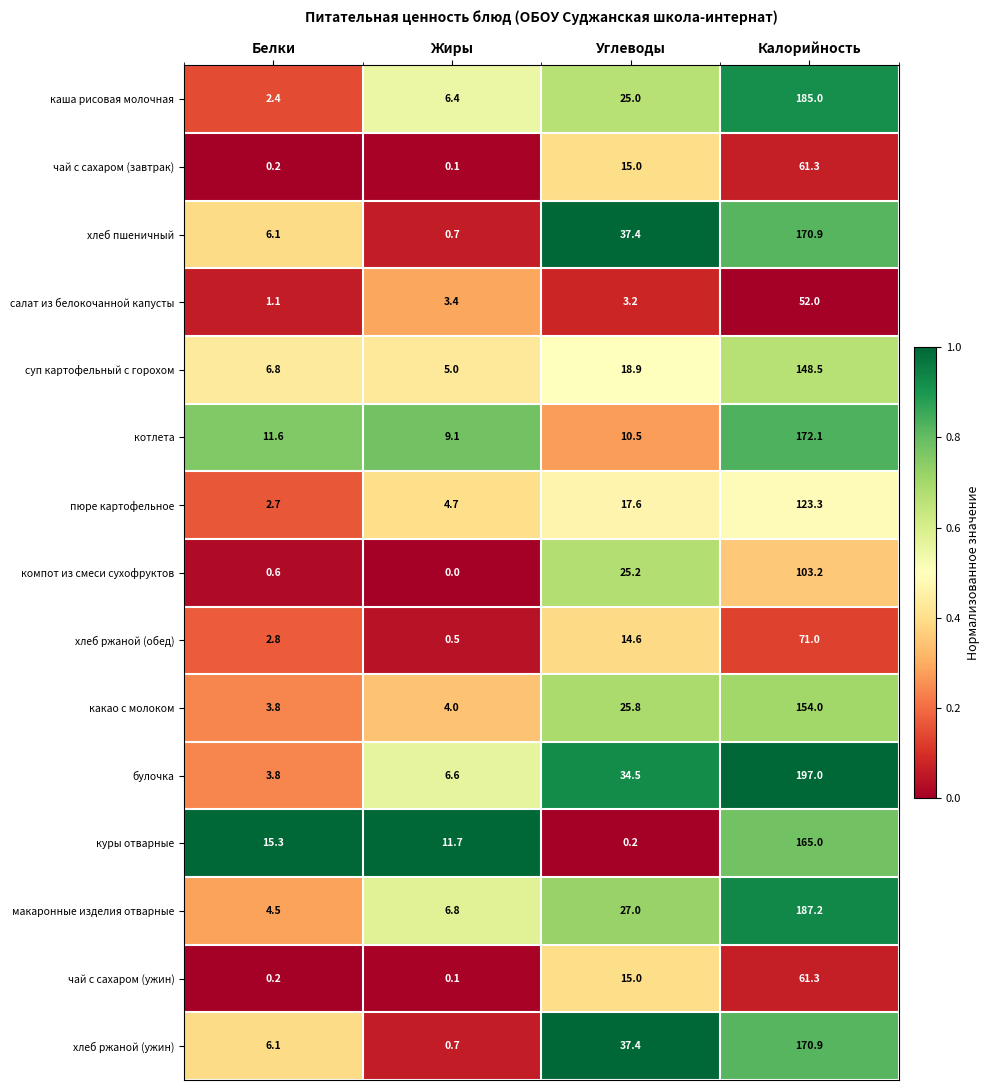

Rank the categories by булочка value from lowest to highest.

Белки, Жиры, Углеводы, Калорийность